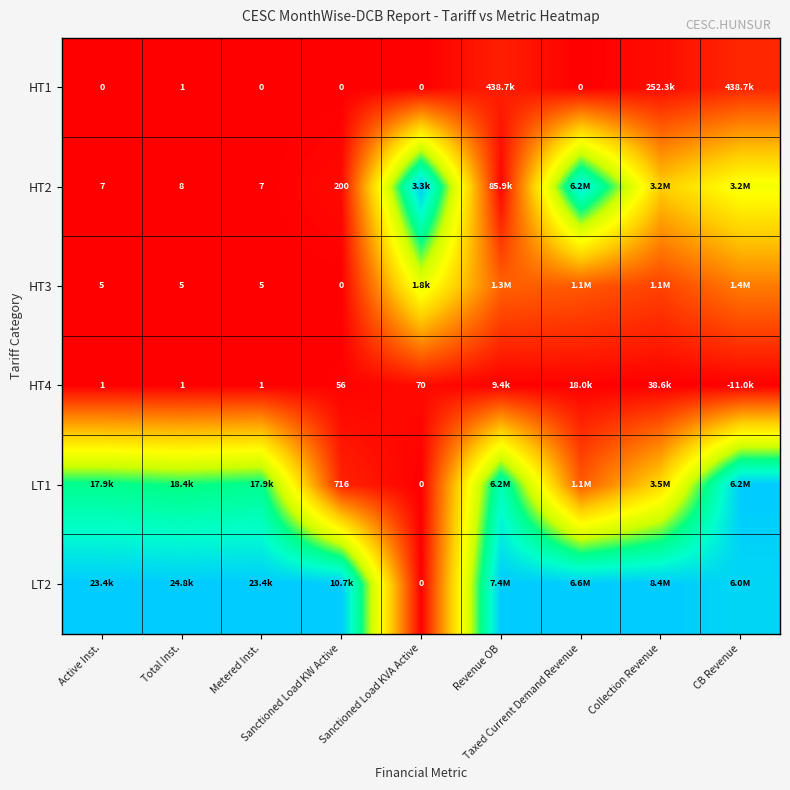

At which label is HT4 closest to 0?

Total Inst.